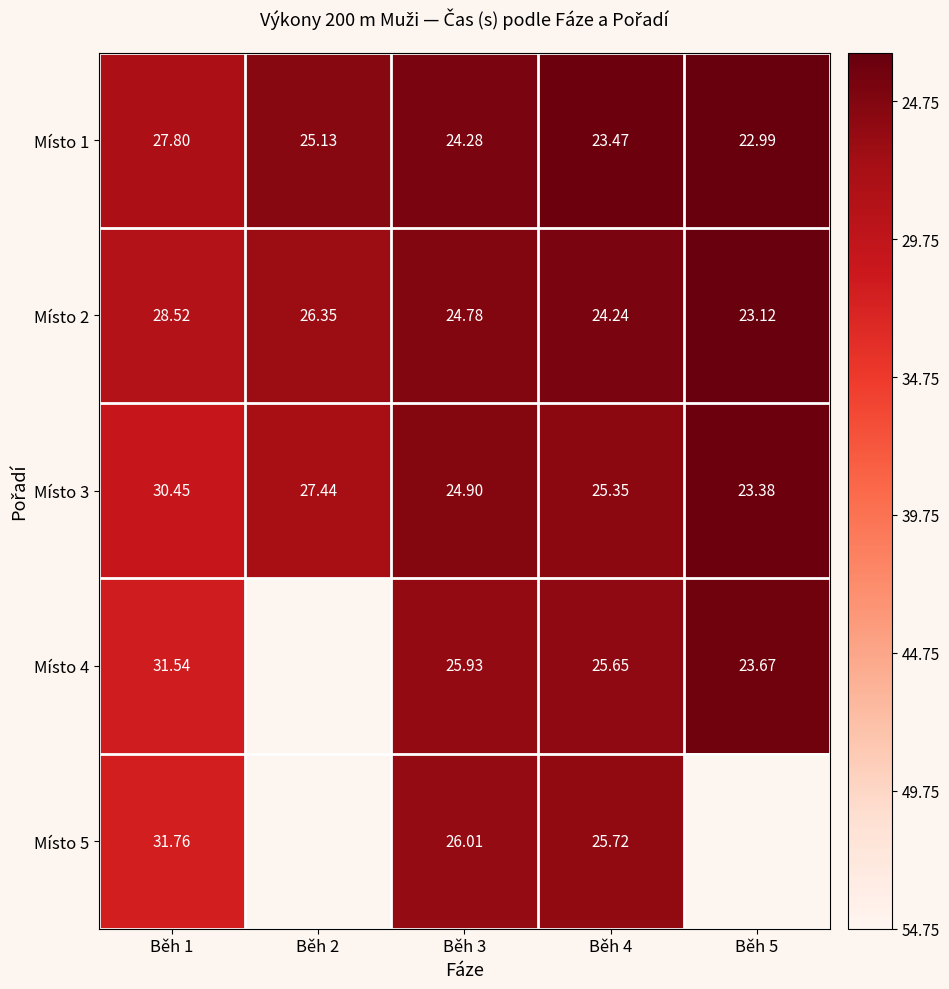

How many values in the Místo 1 series are below 24?

2